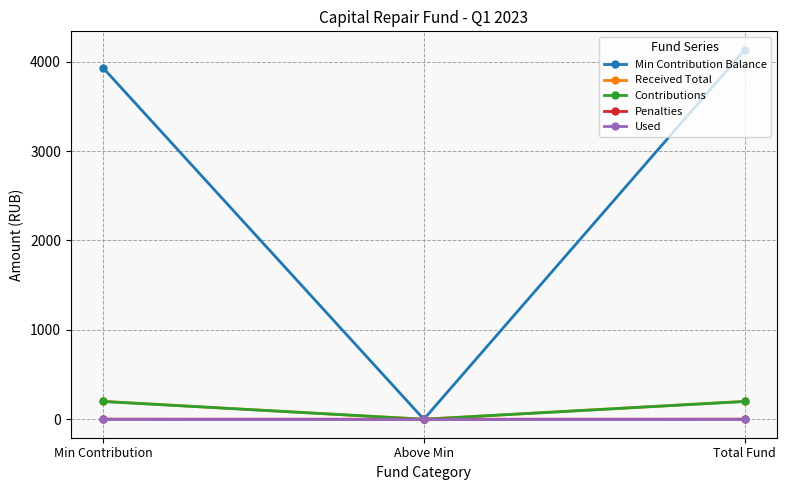

What is the label of the 3rd point from the right?

Min Contribution